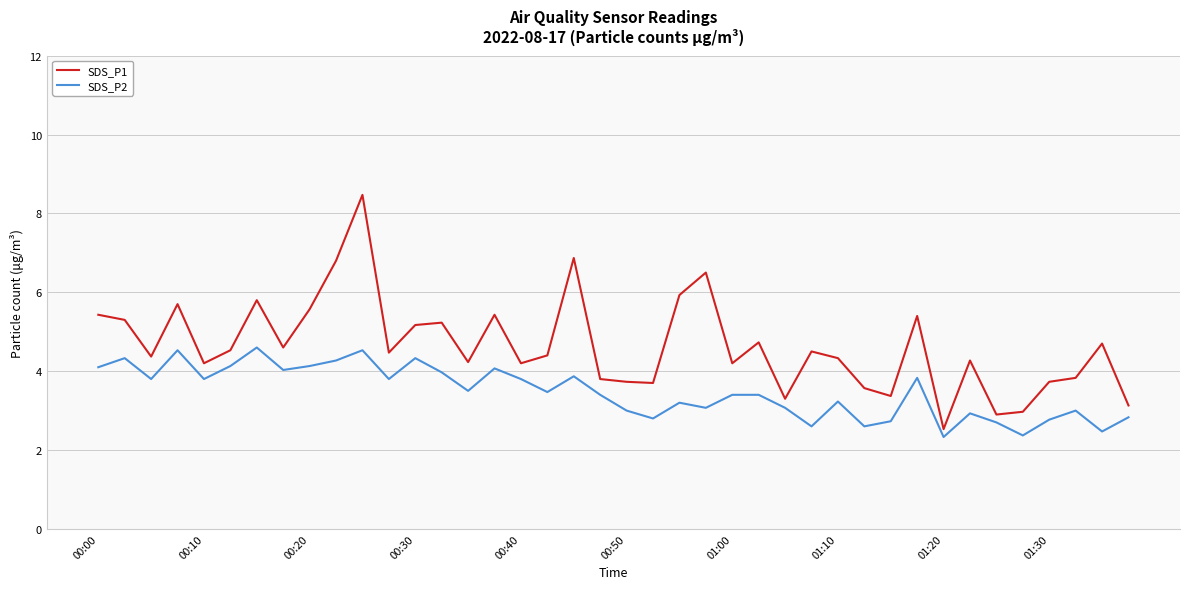

Count the number of data series in this chart.

2